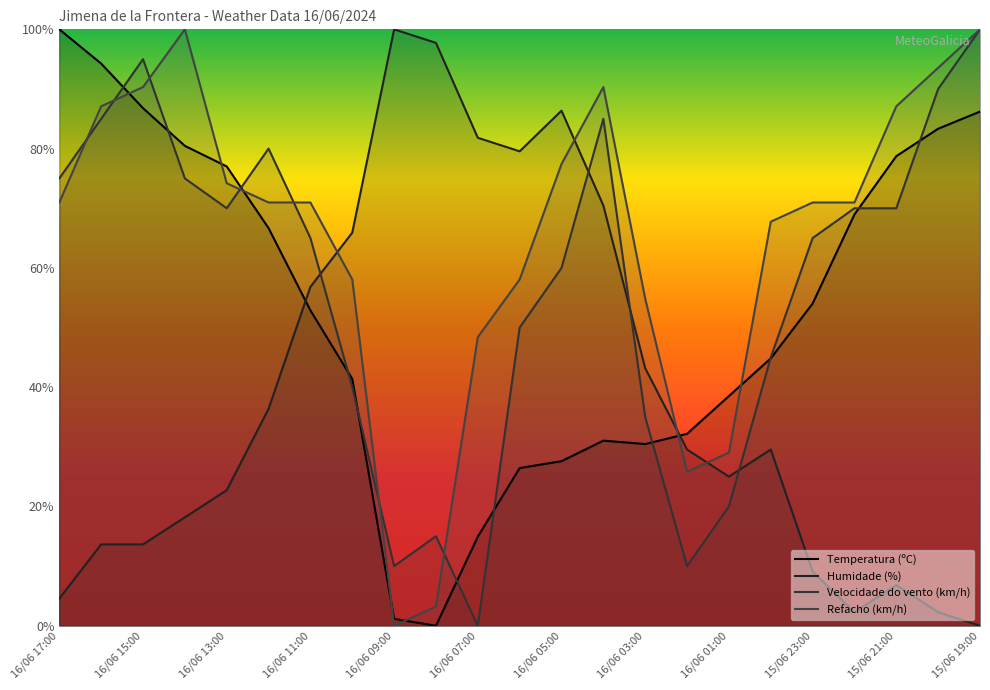

What is the sum of all Refacho (km/h) values?

1500.0